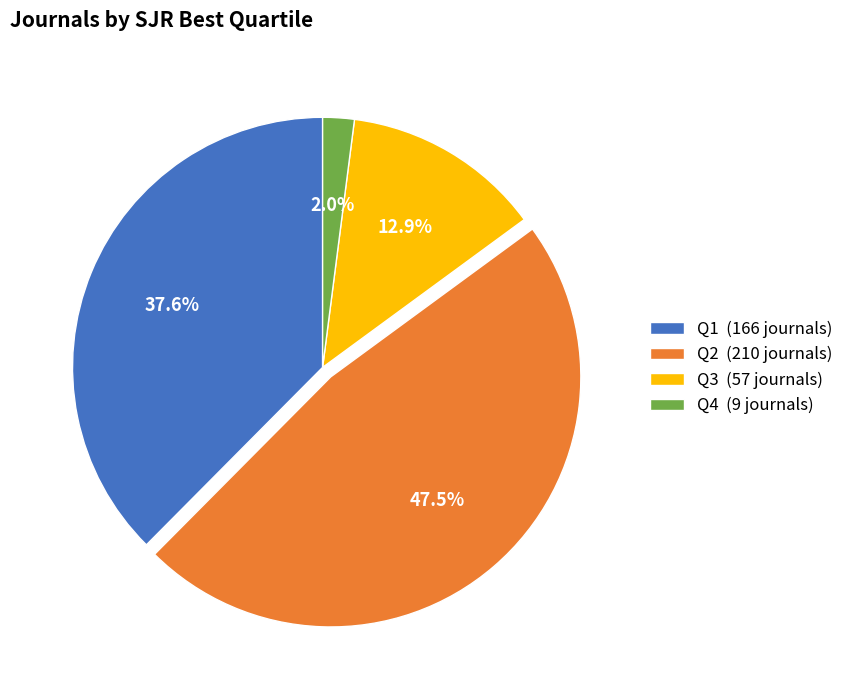

True or false: Q2 accounts for 59% of the total.

False